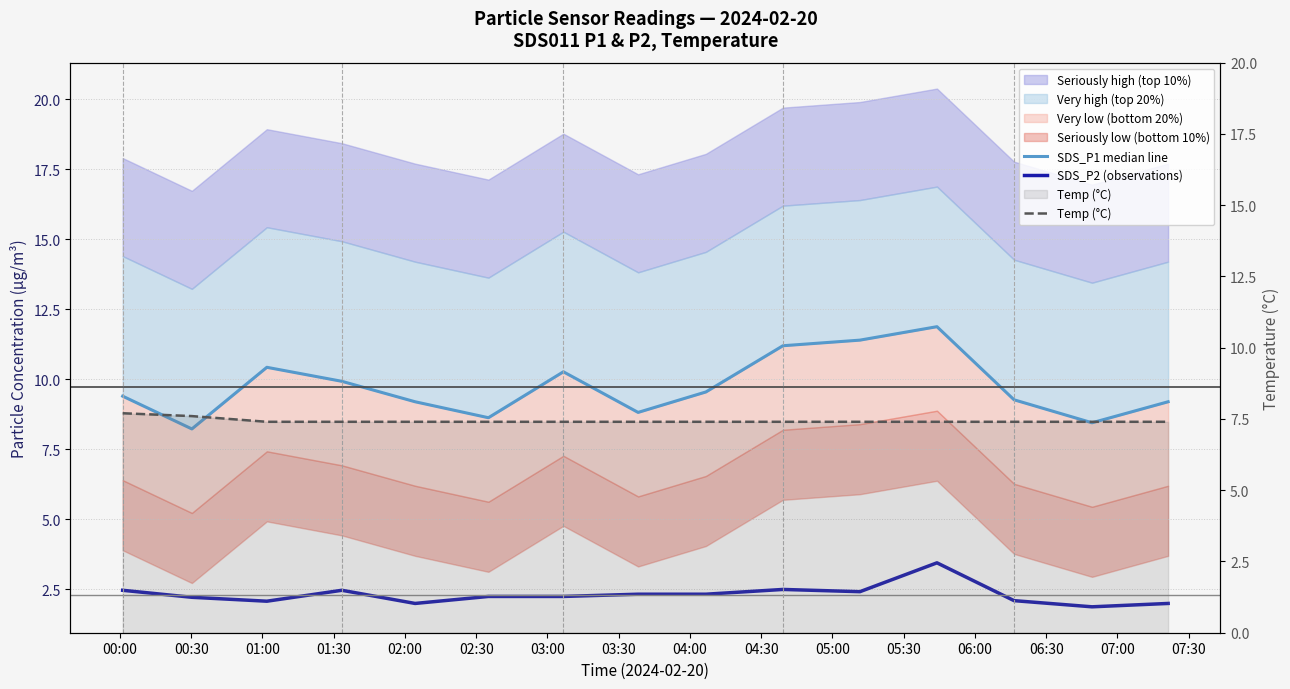

Which label corresponds to the smallest value in the chart?

06:30